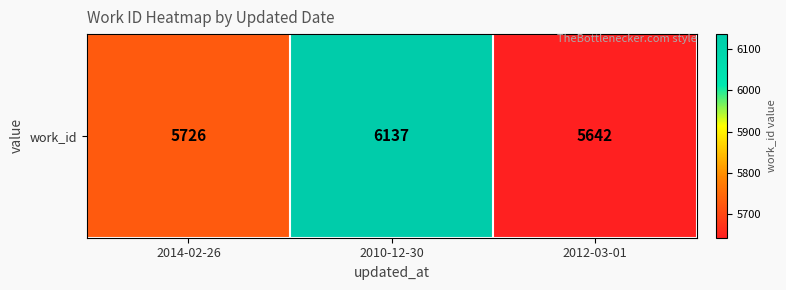

What is the change in value from 2010-12-30 to 2012-03-01?

-495